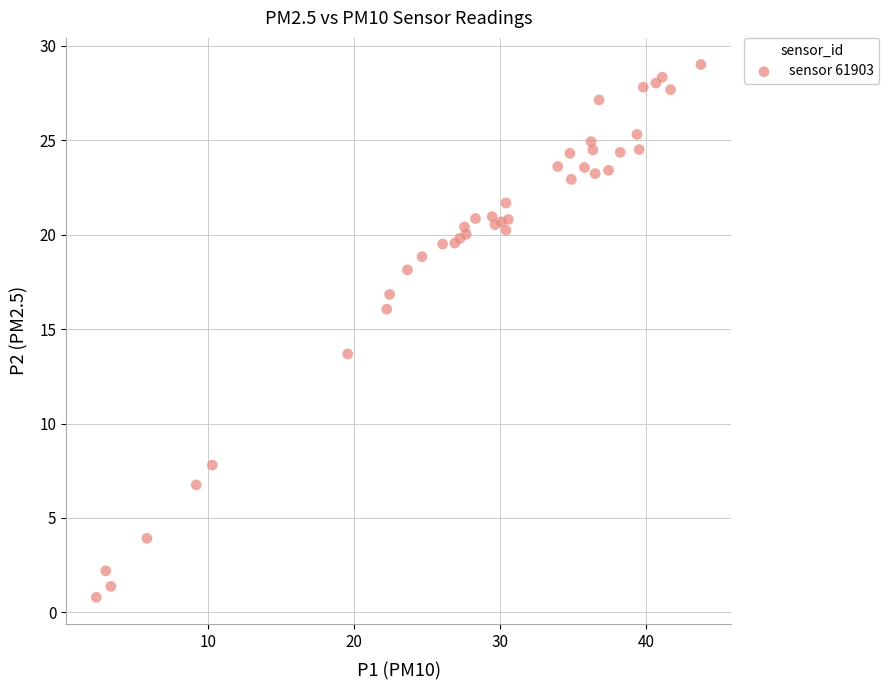

What Y value in the scatter plot is closest to 14?

13.7